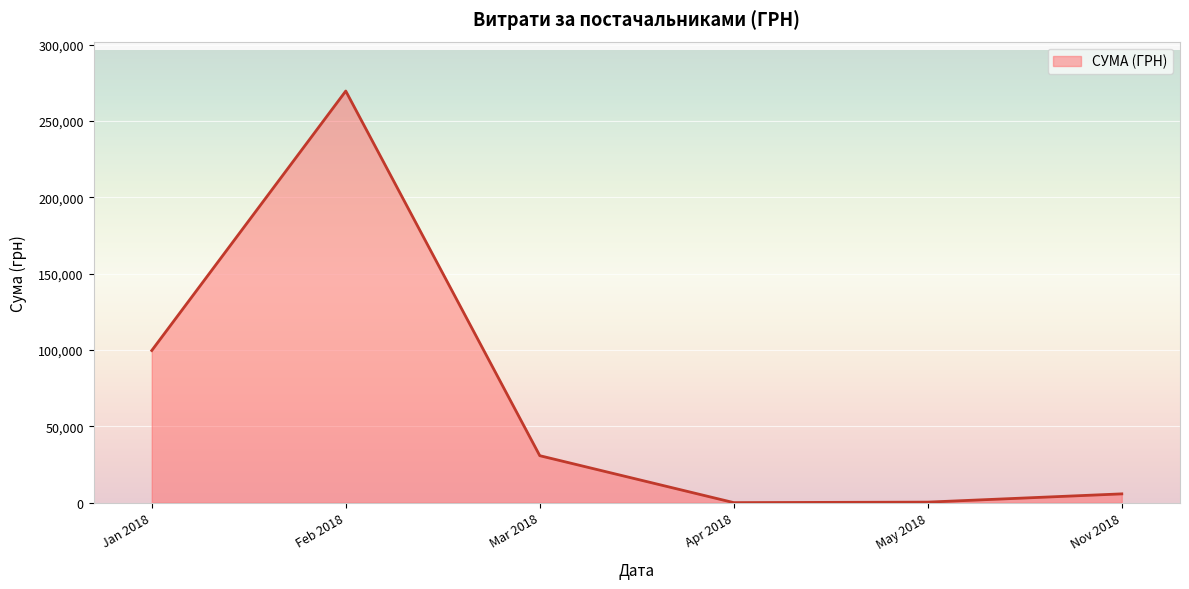

Approximately how many times larger is the value at Jan 2018 compared to Mar 2018?

3.2